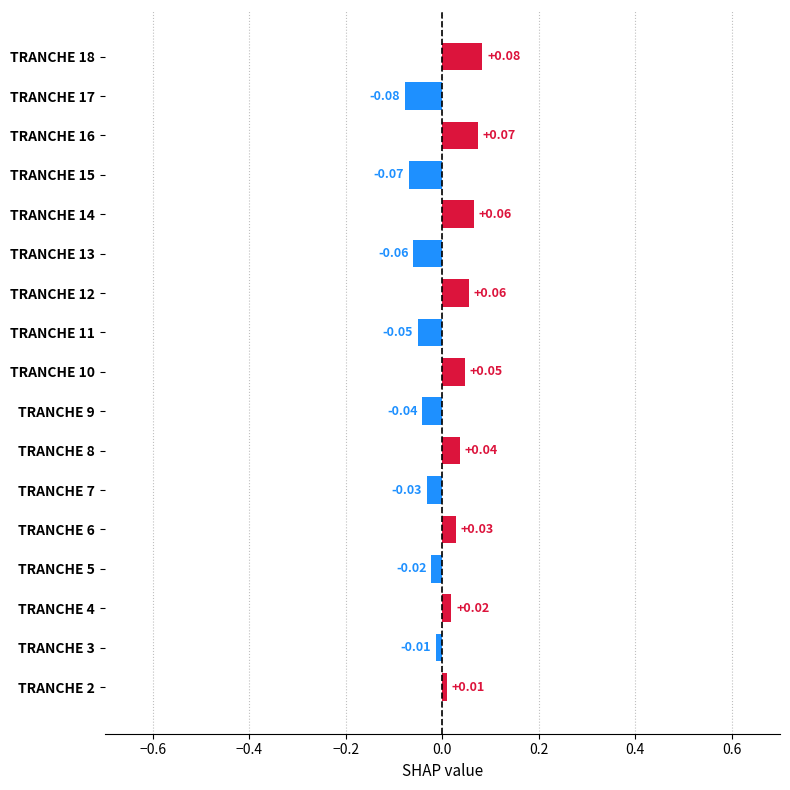

How many categories are shown in the chart?

17